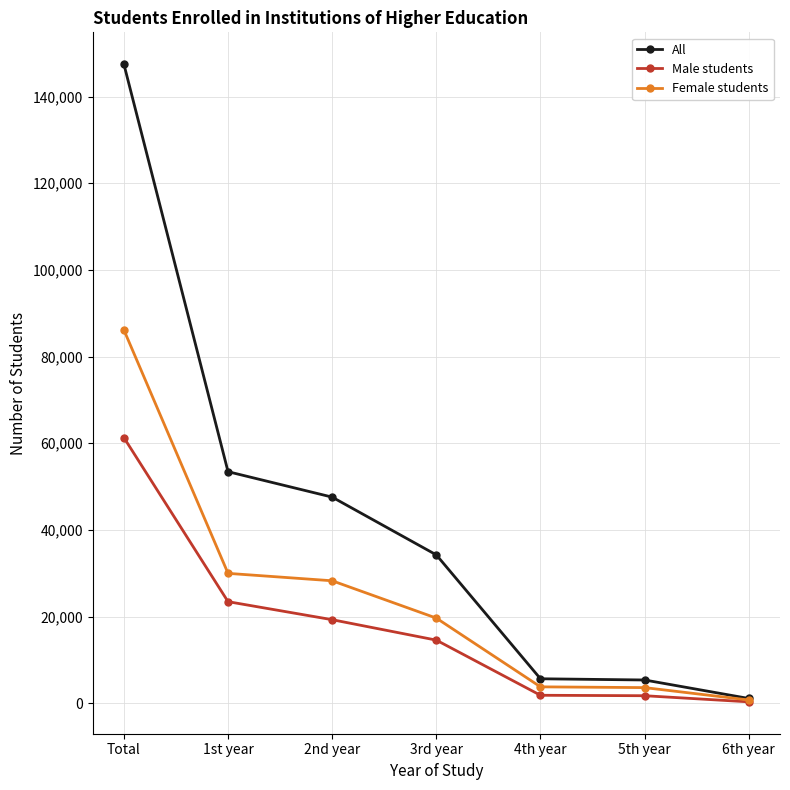

What position from the right is Total?

7